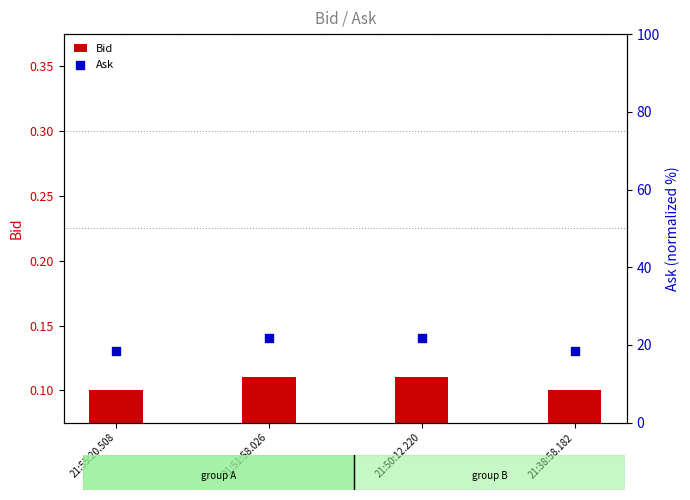

Which series reaches the maximum Y coordinate?

Ask